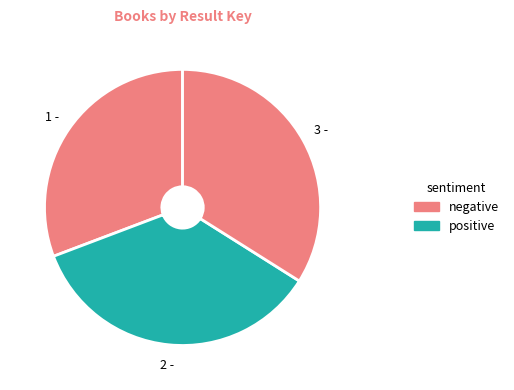

How many segments does this pie chart have?

3